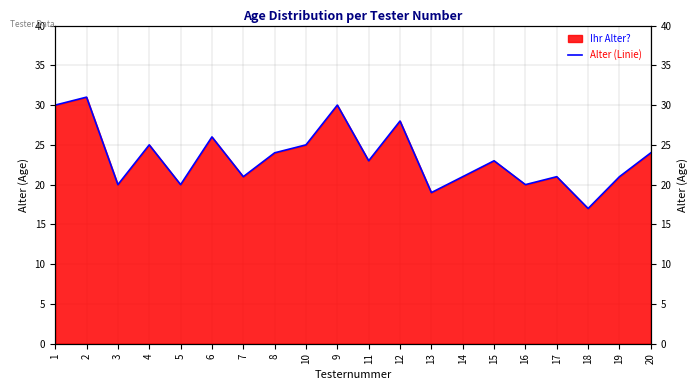

Which label corresponds to the smallest value in the chart?

18